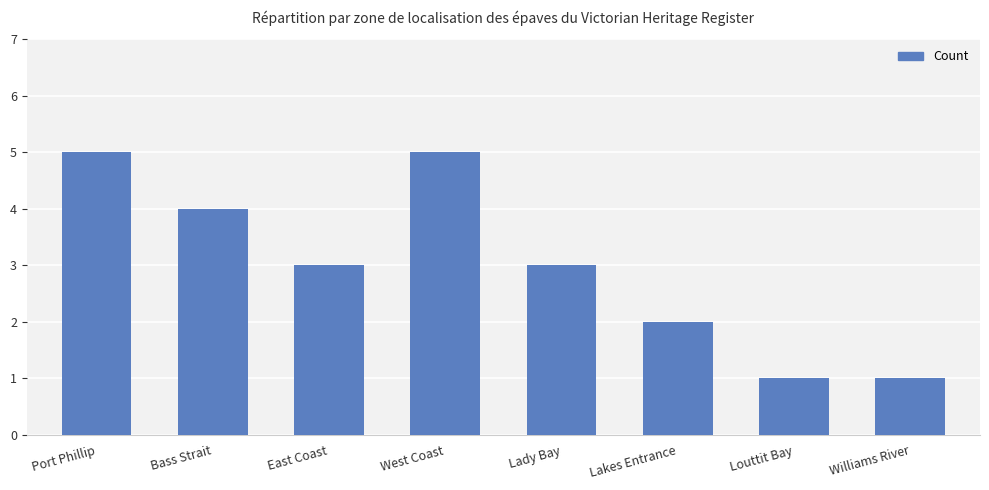

What is the label of the 2nd bar from the left?

Bass Strait